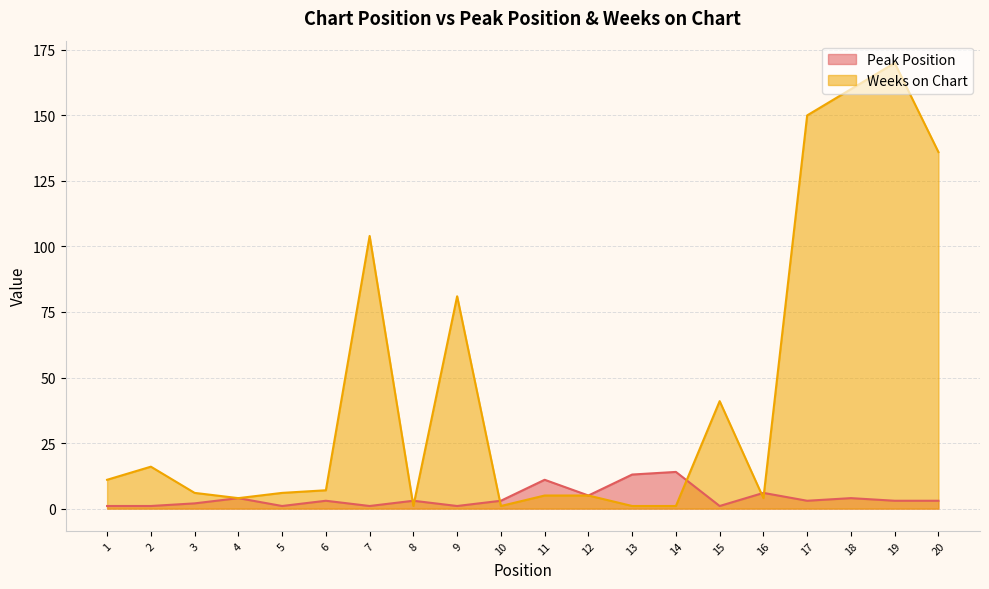

Rank the series by their maximum value, from lowest to highest.

Peak Position, Weeks on Chart